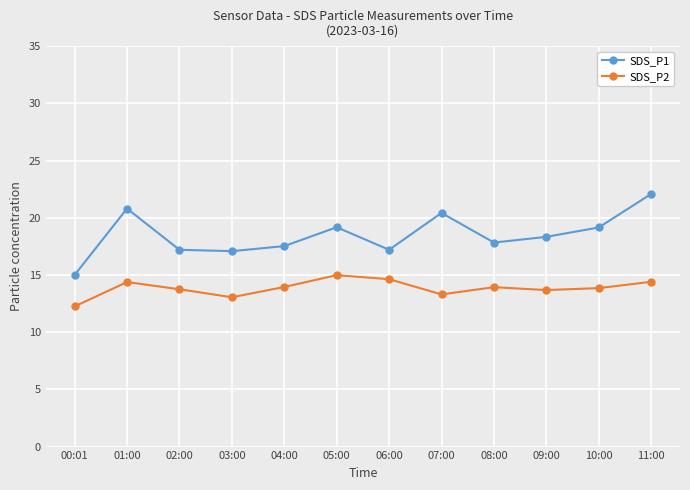

What is the approximate value of SDS_P2 at 03:00?

13.1